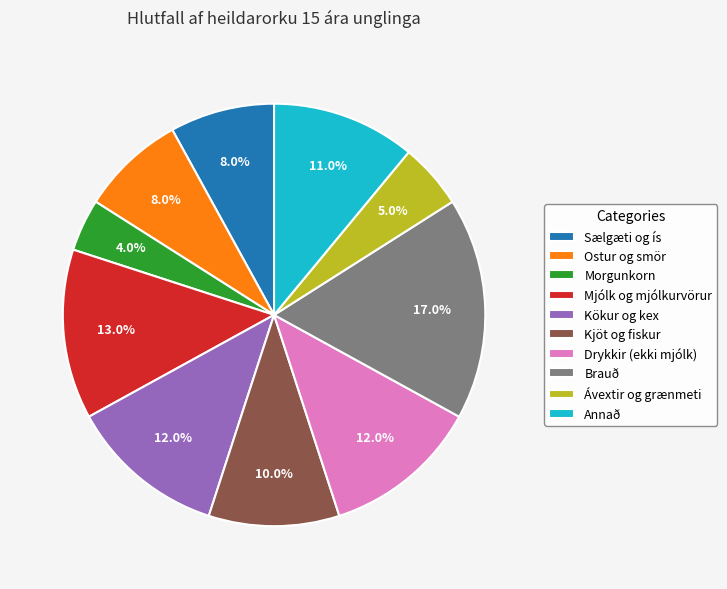

Is the sum of Mjólk og mjólkurvörur and Annað greater than half?

No